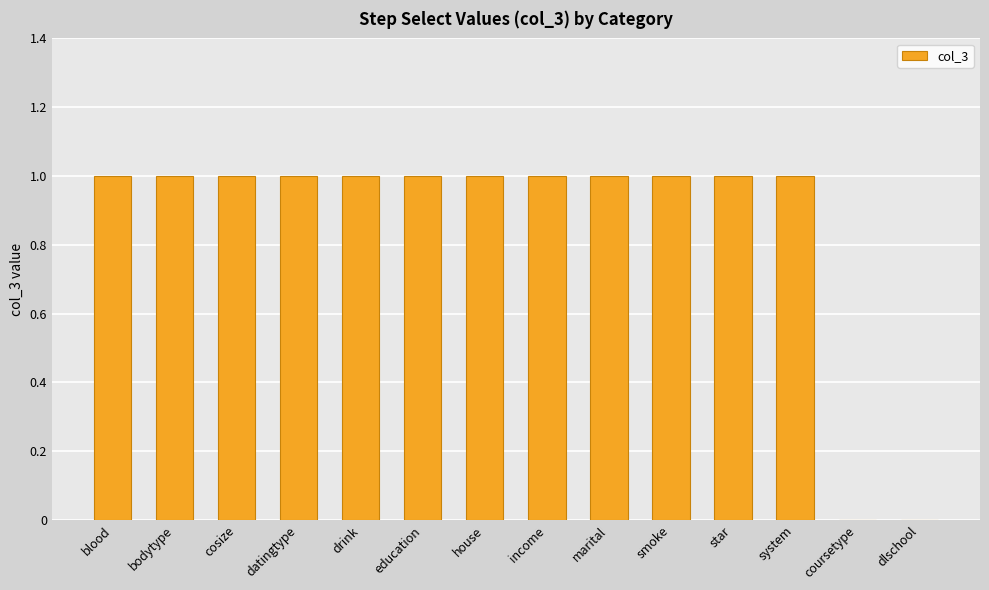

True or false: the data shows 1 at income.

True